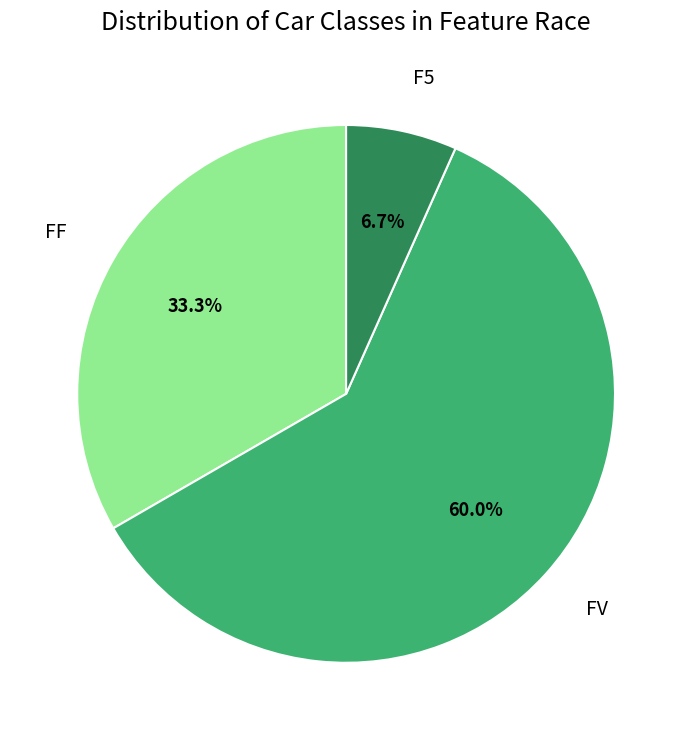

Does FF represent more than half of the total?

No